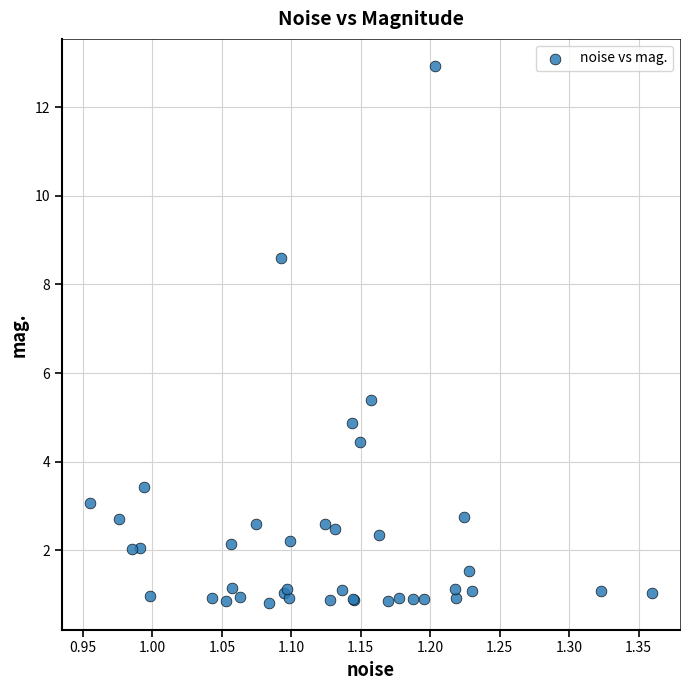

What Y value in the scatter plot is closest to 6?

5.4